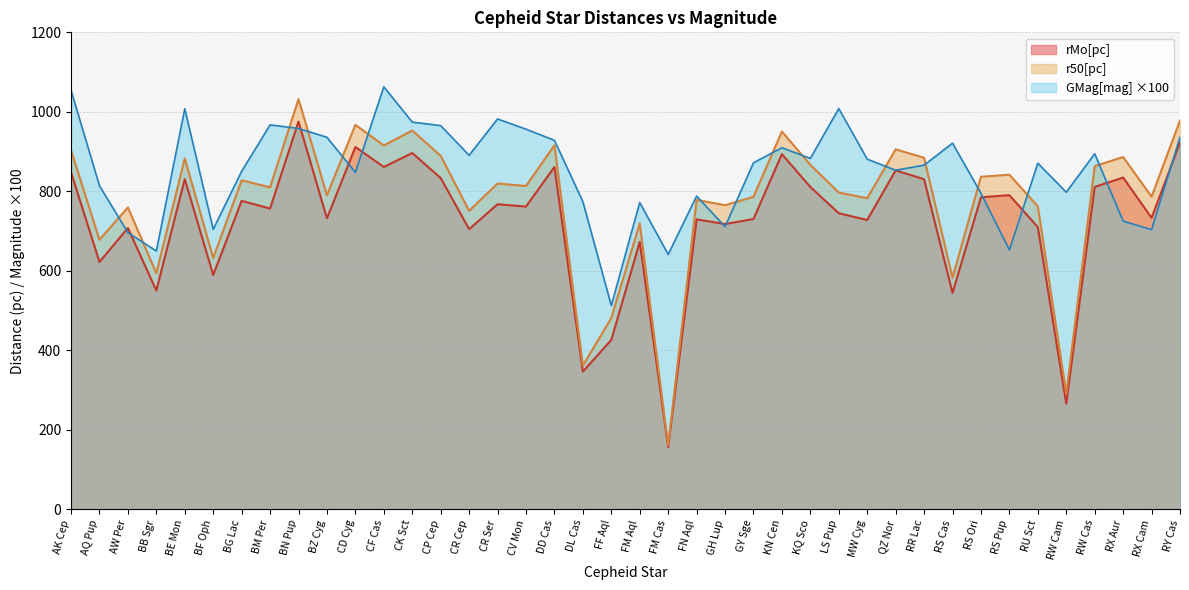

Reading left to right, transcribe all the data shown in this chart.

GMag[mag]: AK Cep=1054.0	AQ Pup=814.0	AW Per=696.1	BB Sgr=649.8	BE Mon=1007.7	BF Oph=704.4	BG Lac=850.3	BM Per=967.1	BN Pup=958.1	BZ Cyg=935.9	CD Cyg=847.5	CF Cas=1062.9	CK Sct=974.1	CP Cep=965.3	CR Cep=890.6	CR Ser=982.0	CV Mon=956.4	DD Cas=928.2	DL Cas=774.0	FF Aql=512.5	FM Aql=771.8	FM Cas=641.2	FN Aql=788.0	GH Lup=711.0	GY Sge=871.7	KN Cen=909.7	KQ Sco=882.8	LS Pup=1008.2	MW Cyg=880.9	QZ Nor=853.0	RR Lac=865.8	RS Cas=921.1	RS Ori=795.1	RS Pup=652.3	RU Sct=870.7	RW Cam=797.7	RW Cas=894.5	RX Aur=725.0	RX Cam=703.5	RY Cas=936.3
rMo[pc]: AK Cep=848.0	AQ Pup=622.3	AW Per=707.6	BB Sgr=550.2	BE Mon=830.6	BF Oph=589.6	BG Lac=776.0	BM Per=756.7	BN Pup=975.5	BZ Cyg=732.0	CD Cyg=911.5	CF Cas=861.3	CK Sct=896.3	CP Cep=833.5	CR Cep=704.8	CR Ser=767.5	CV Mon=761.6	DD Cas=861.2	DL Cas=346.4	FF Aql=426.1	FM Aql=672.6	FM Cas=156.1	FN Aql=729.3	GH Lup=717.6	GY Sge=730.3	KN Cen=893.6	KQ Sco=810.9	LS Pup=744.8	MW Cyg=727.8	QZ Nor=852.6	RR Lac=830.4	RS Cas=544.4	RS Ori=784.9	RS Pup=790.3	RU Sct=709.8	RW Cam=265.5	RW Cas=811.0	RX Aur=834.7	RX Cam=733.3	RY Cas=922.6
r50[pc]: AK Cep=903.0	AQ Pup=678.0	AW Per=759.4	BB Sgr=594.0	BE Mon=882.8	BF Oph=632.2	BG Lac=827.6	BM Per=810.0	BN Pup=1031.9	BZ Cyg=789.9	CD Cyg=967.3	CF Cas=915.3	CK Sct=952.9	CP Cep=889.2	CR Cep=750.9	CR Ser=819.6	CV Mon=813.4	DD Cas=915.9	DL Cas=361.3	FF Aql=481.3	FM Aql=719.2	FM Cas=160.2	FN Aql=778.5	GH Lup=765.0	GY Sge=786.2	KN Cen=950.4	KQ Sco=866.5	LS Pup=796.9	MW Cyg=782.6	QZ Nor=905.6	RR Lac=884.5	RS Cas=582.5	RS Ori=836.6	RS Pup=841.8	RU Sct=762.1	RW Cam=290.8	RW Cas=863.3	RX Aur=886.3	RX Cam=786.4	RY Cas=978.1